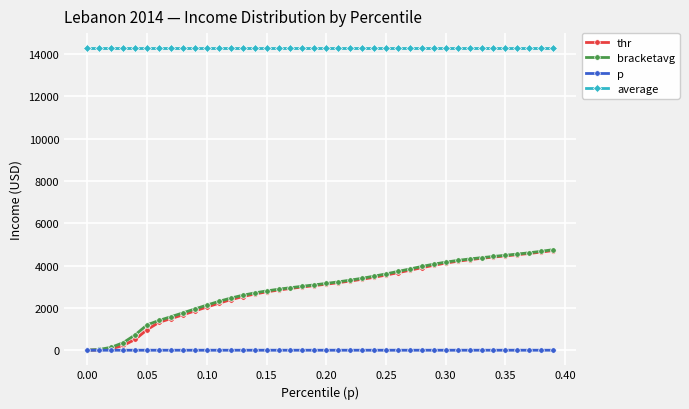

What is the sum of all average values?

571231.9